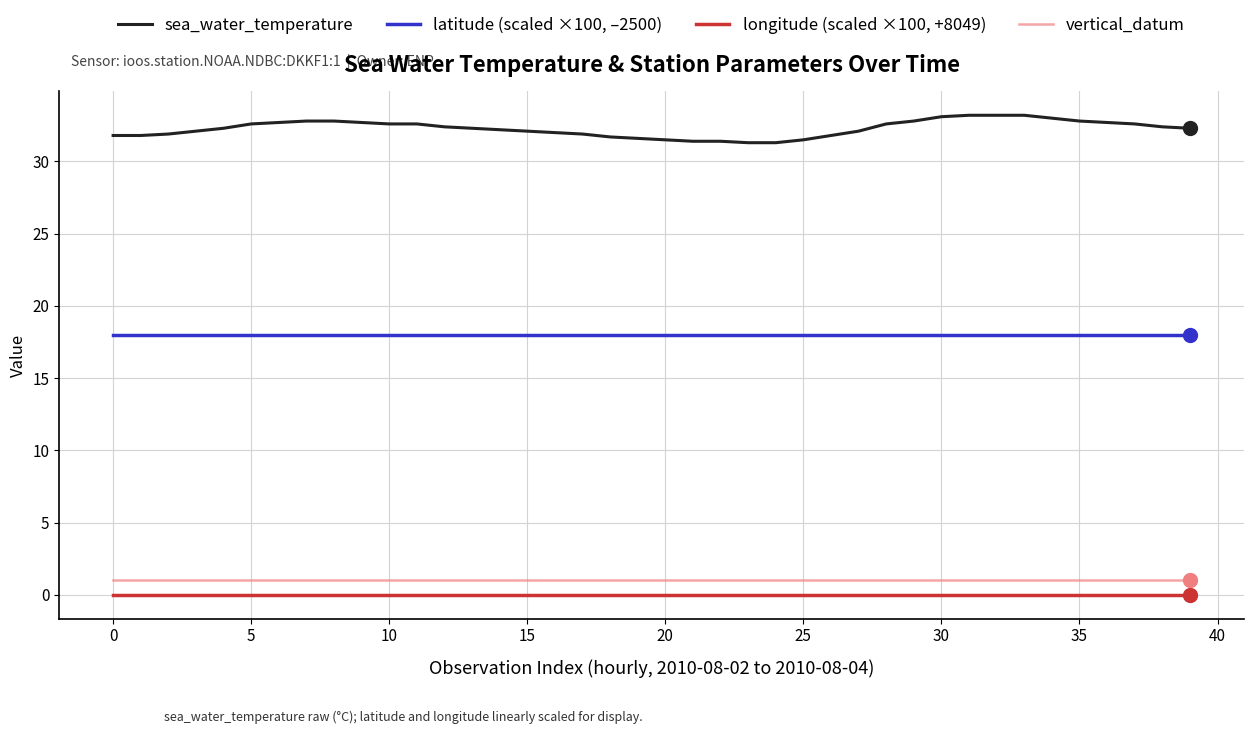

Which series has the largest range (max minus min)?

sea_water_temperature